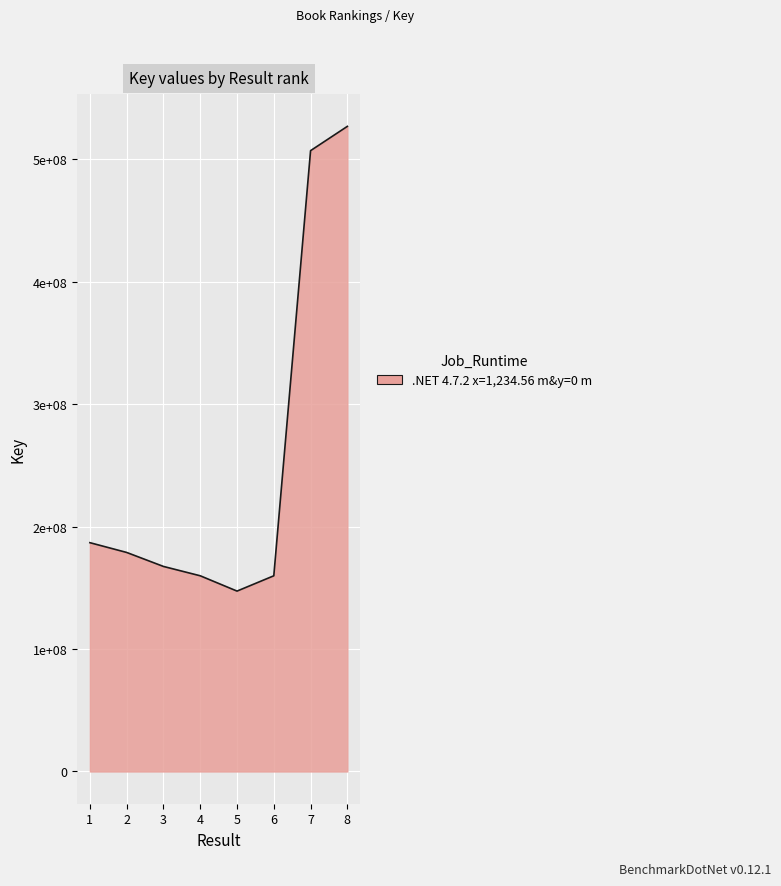

Reading right to left, transcribe all the data shown in this chart.

526773803	506949420	159785196	147291853	159787843	167416925	178841821	186822454